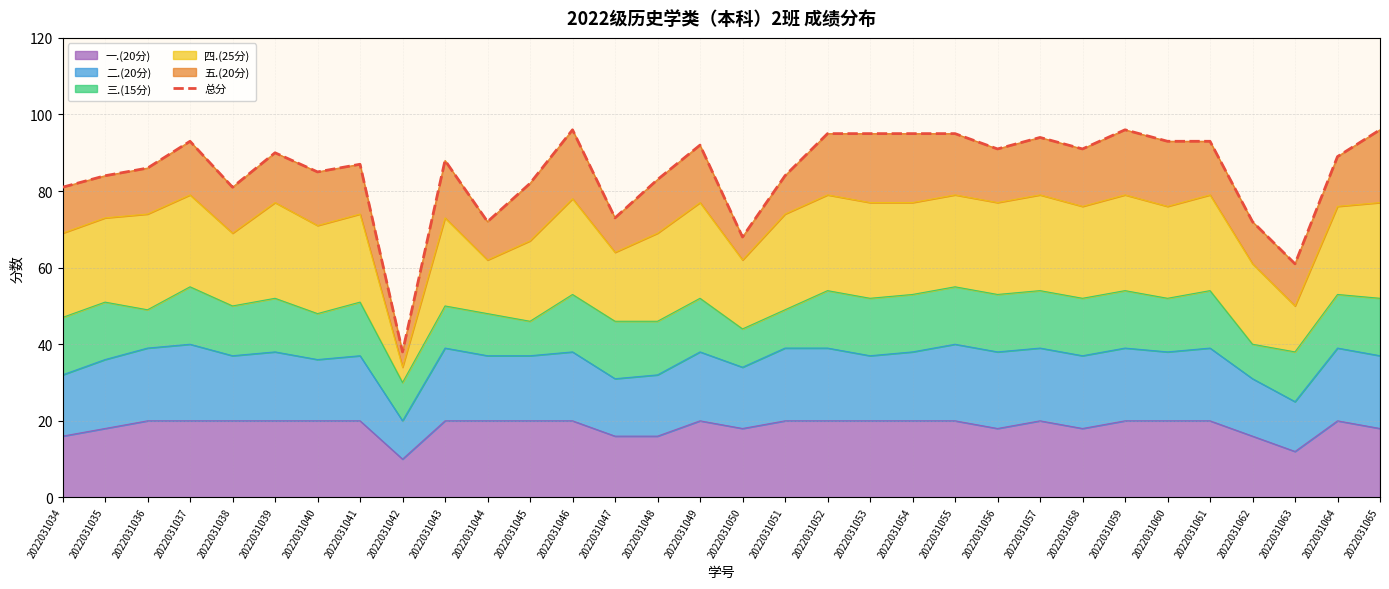

Is it true that 一.(20分) equals 20 at 2022031039?

True